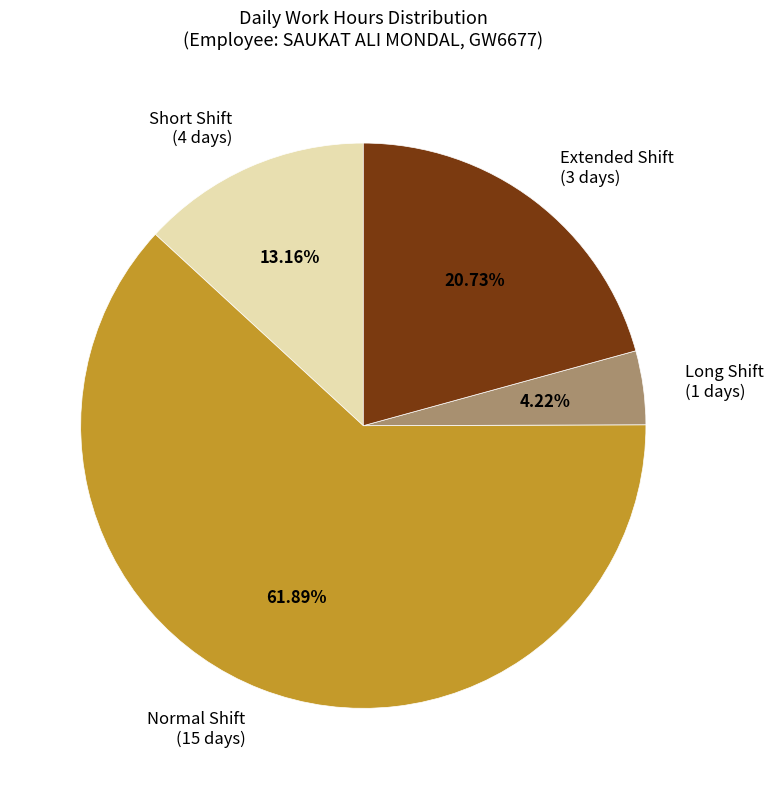

Which has a higher value, Extended Shift (3 days) or Short Shift (4 days)?

Extended Shift (3 days)